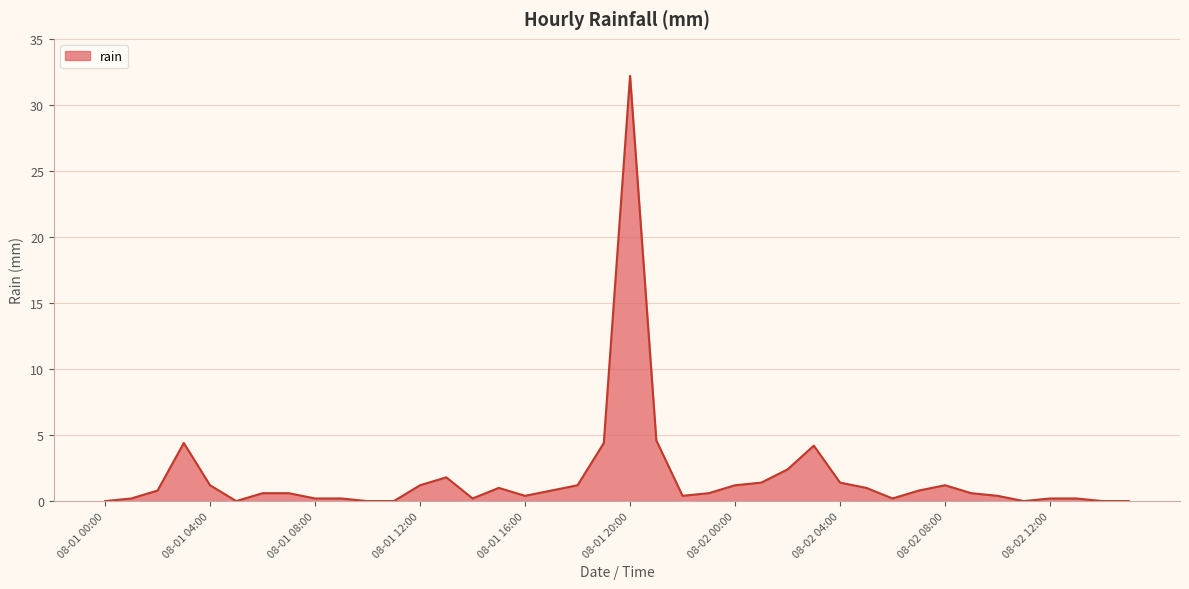

True or false: the data has more than 1 interior local peaks.

True